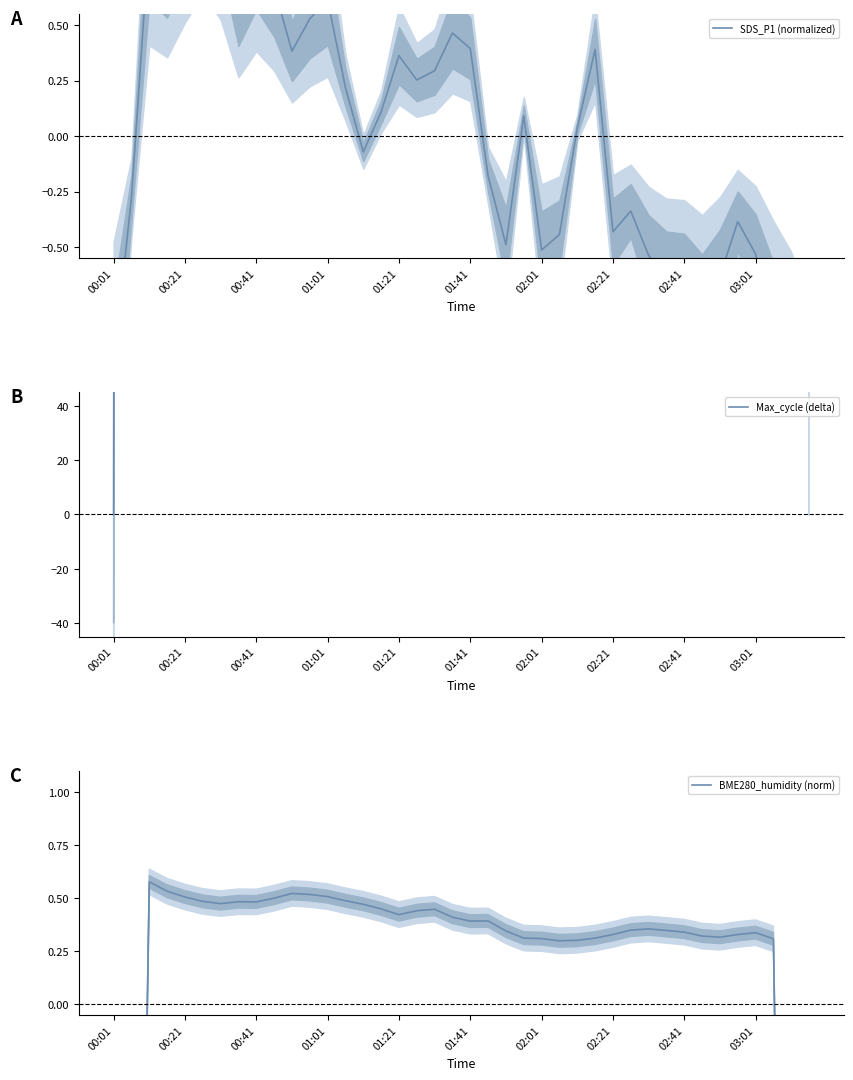

How many lines are shown in the chart?

3